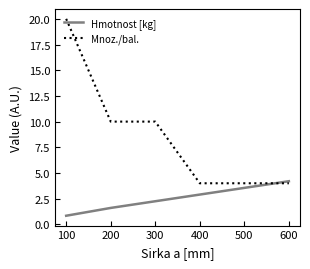

Is it true that Mnoz./bal. equals 14.3 at 200?

False